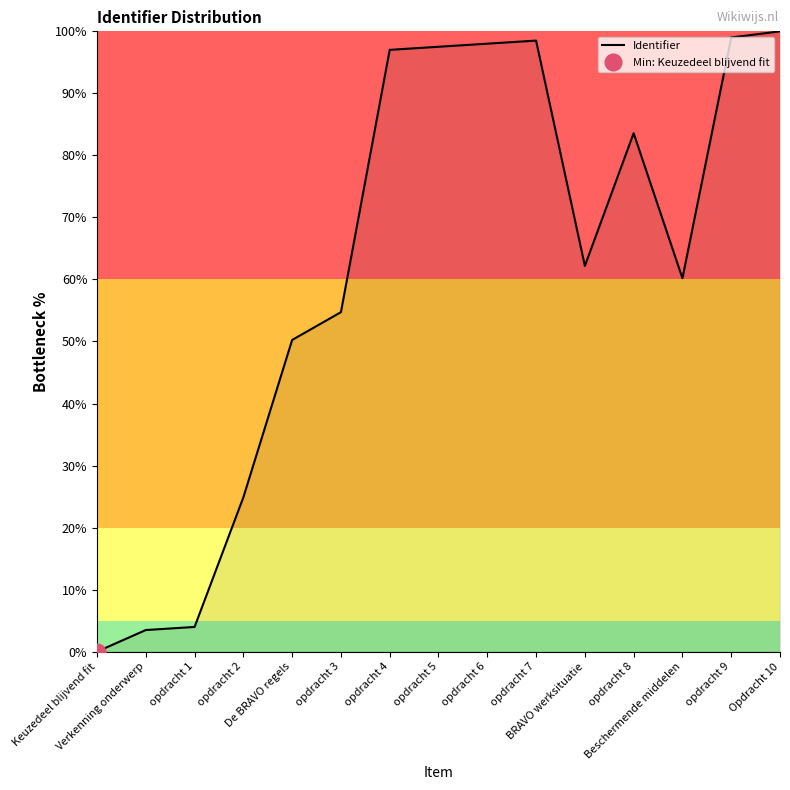

Reading right to left, list all the values displayed in this chart.

100.0	99.0	60.2	83.6	62.2	98.5	98.0	97.5	97.0	54.7	50.2	24.9	4.0	3.5	0.0